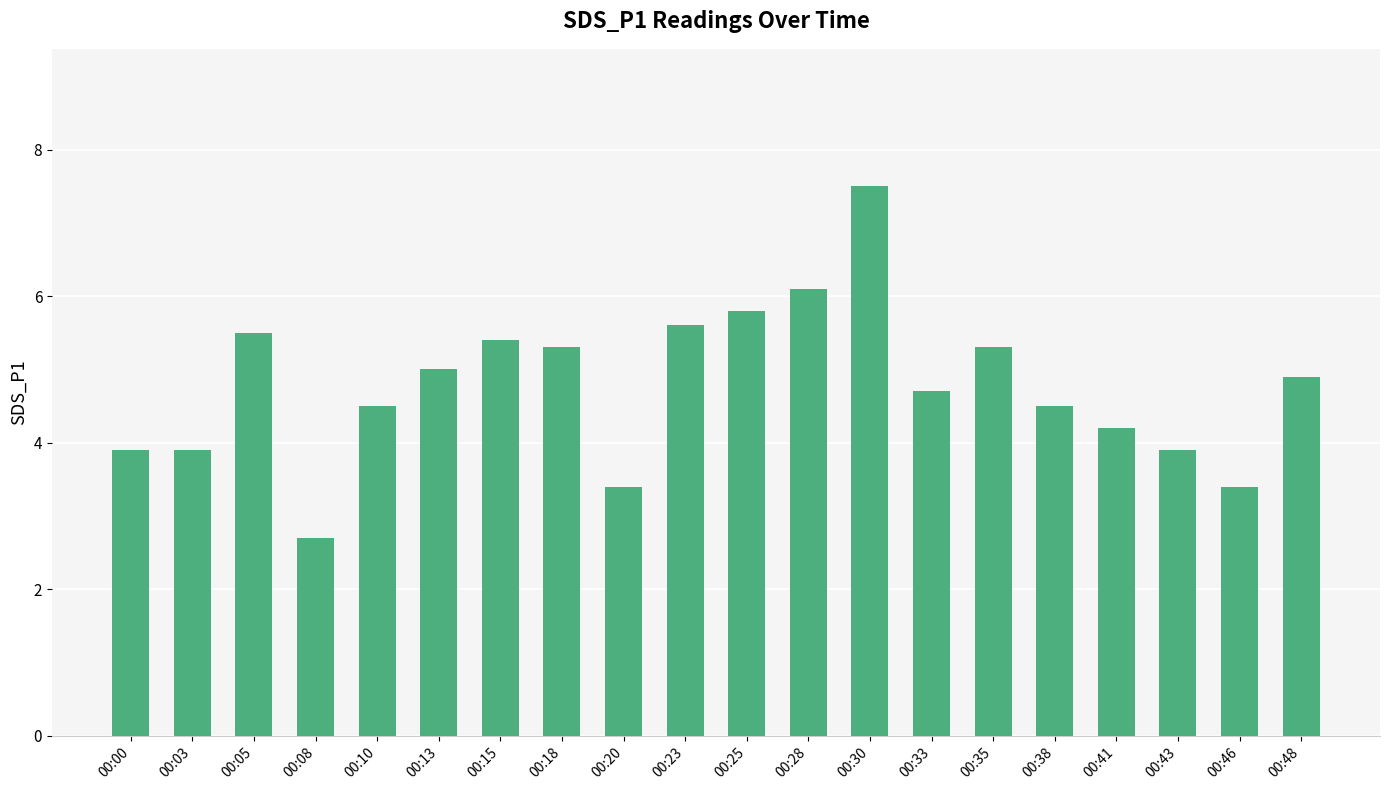

Reading left to right, extract all data points from this chart.

3.9	3.9	5.5	2.7	4.5	5.0	5.4	5.3	3.4	5.6	5.8	6.1	7.5	4.7	5.3	4.5	4.2	3.9	3.4	4.9